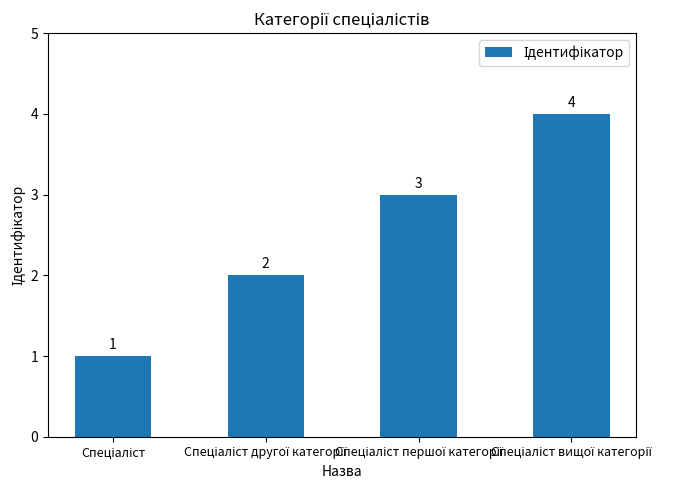

What is the greatest value displayed?

4